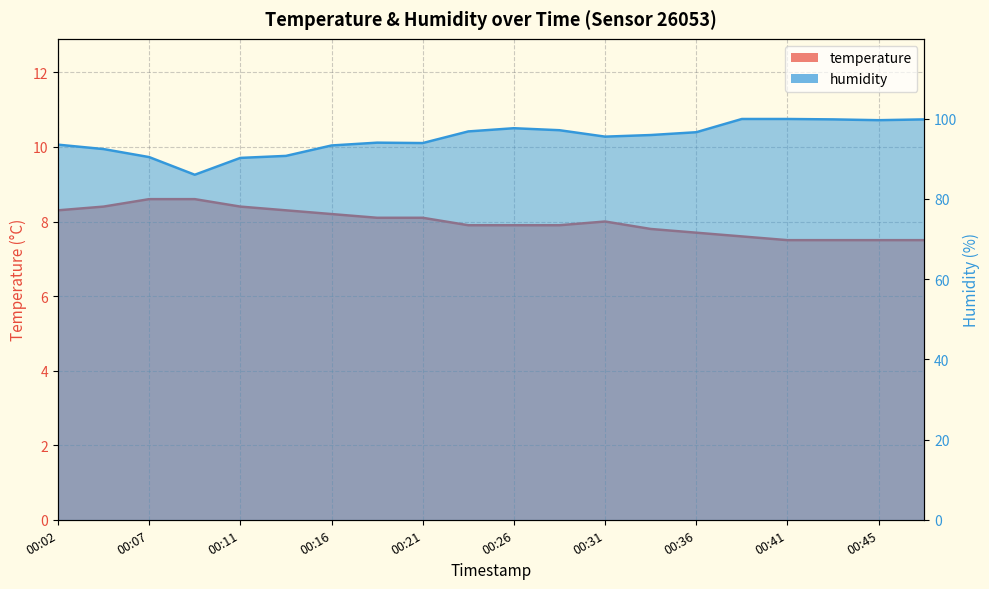

Count the number of data series in this chart.

2